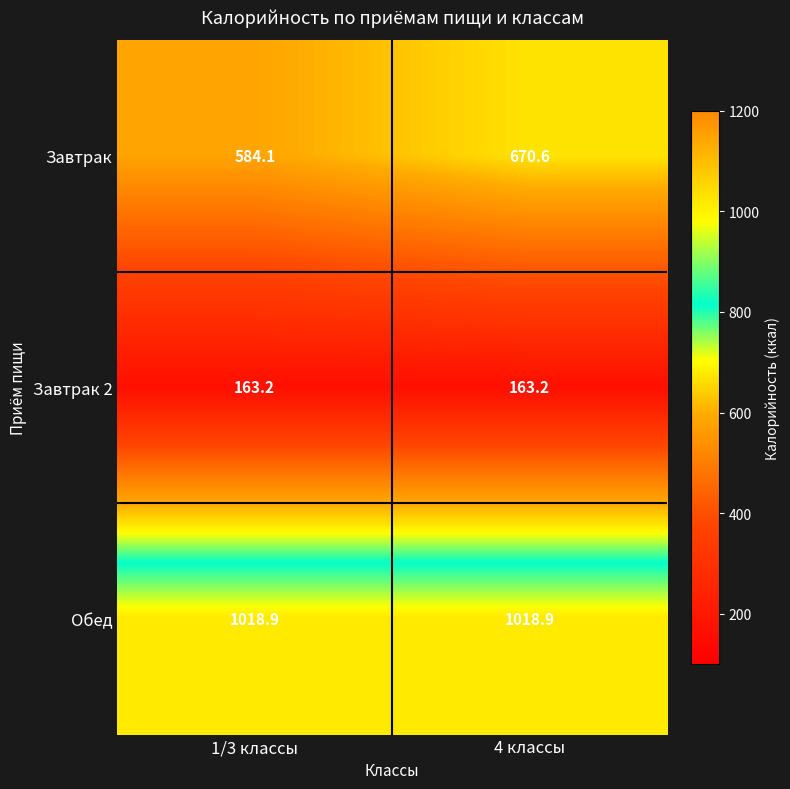

How many data points does each series have?

2